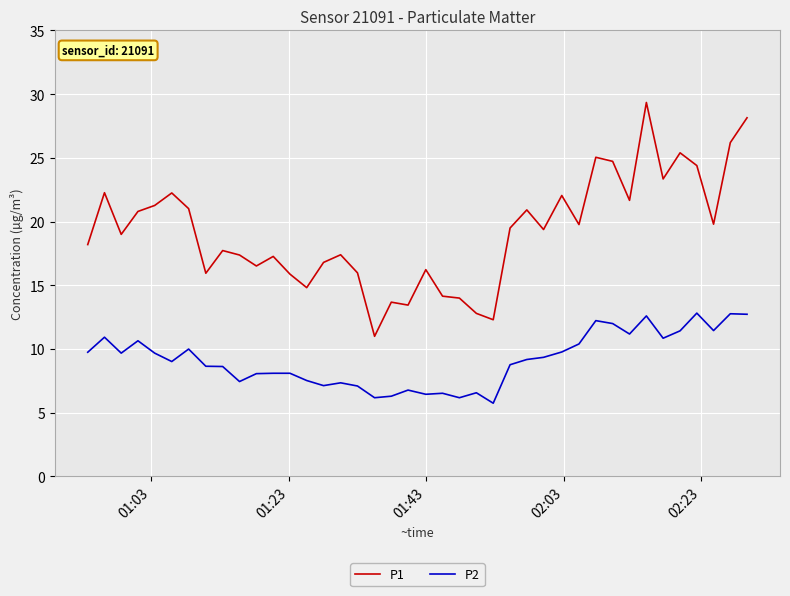

Does the chart display data point markers on the line(s)?

No